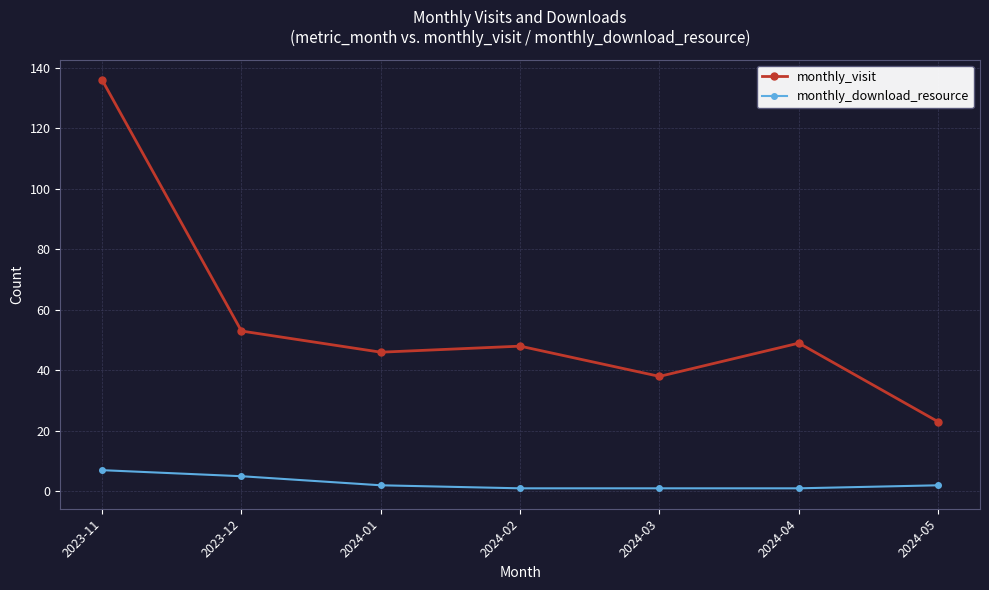

How many series are shown in this chart?

2